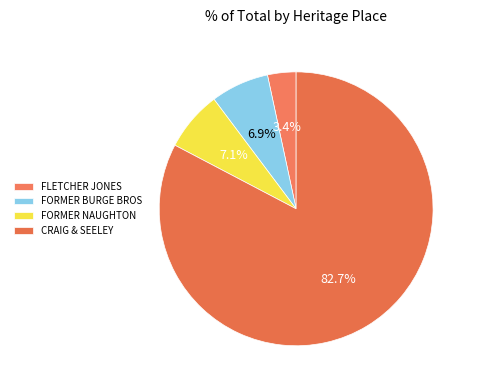

Which category has the biggest portion of the pie?

CRAIG & SEELEY